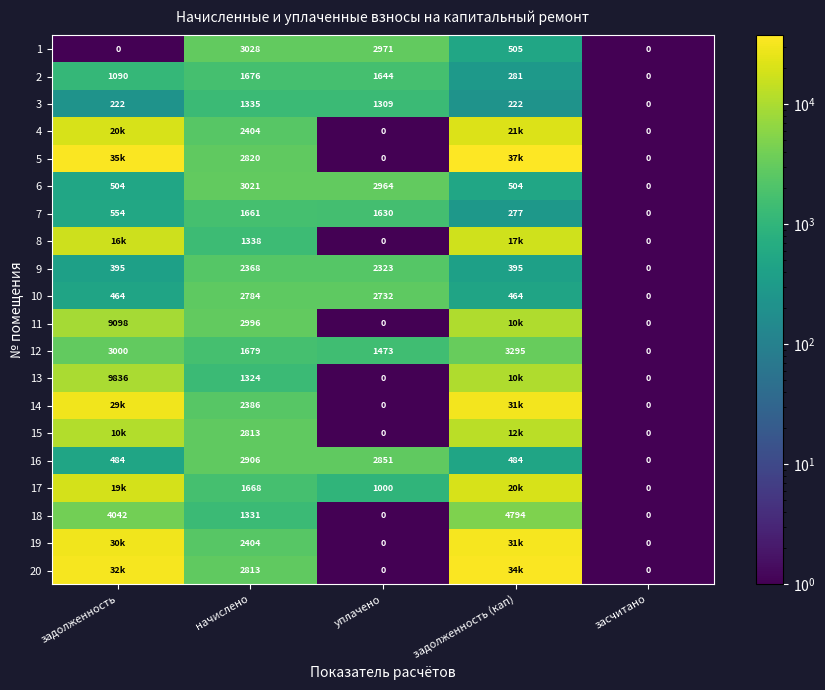

Which category has the highest value in the 16 series?

начислено